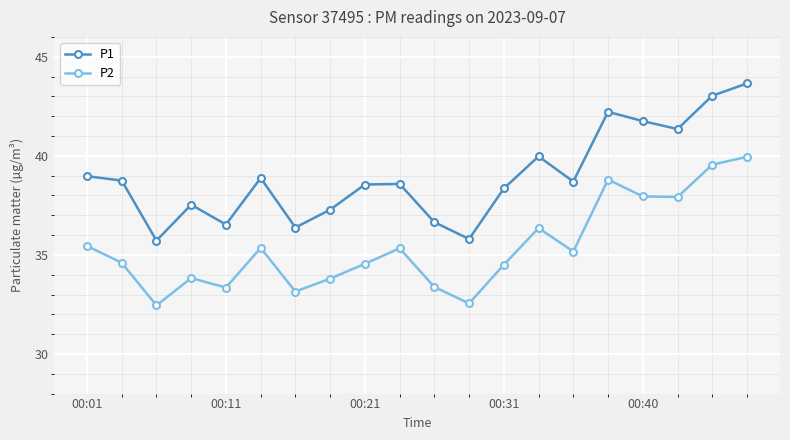

List the series in order of their overall mean, lowest first.

P2, P1